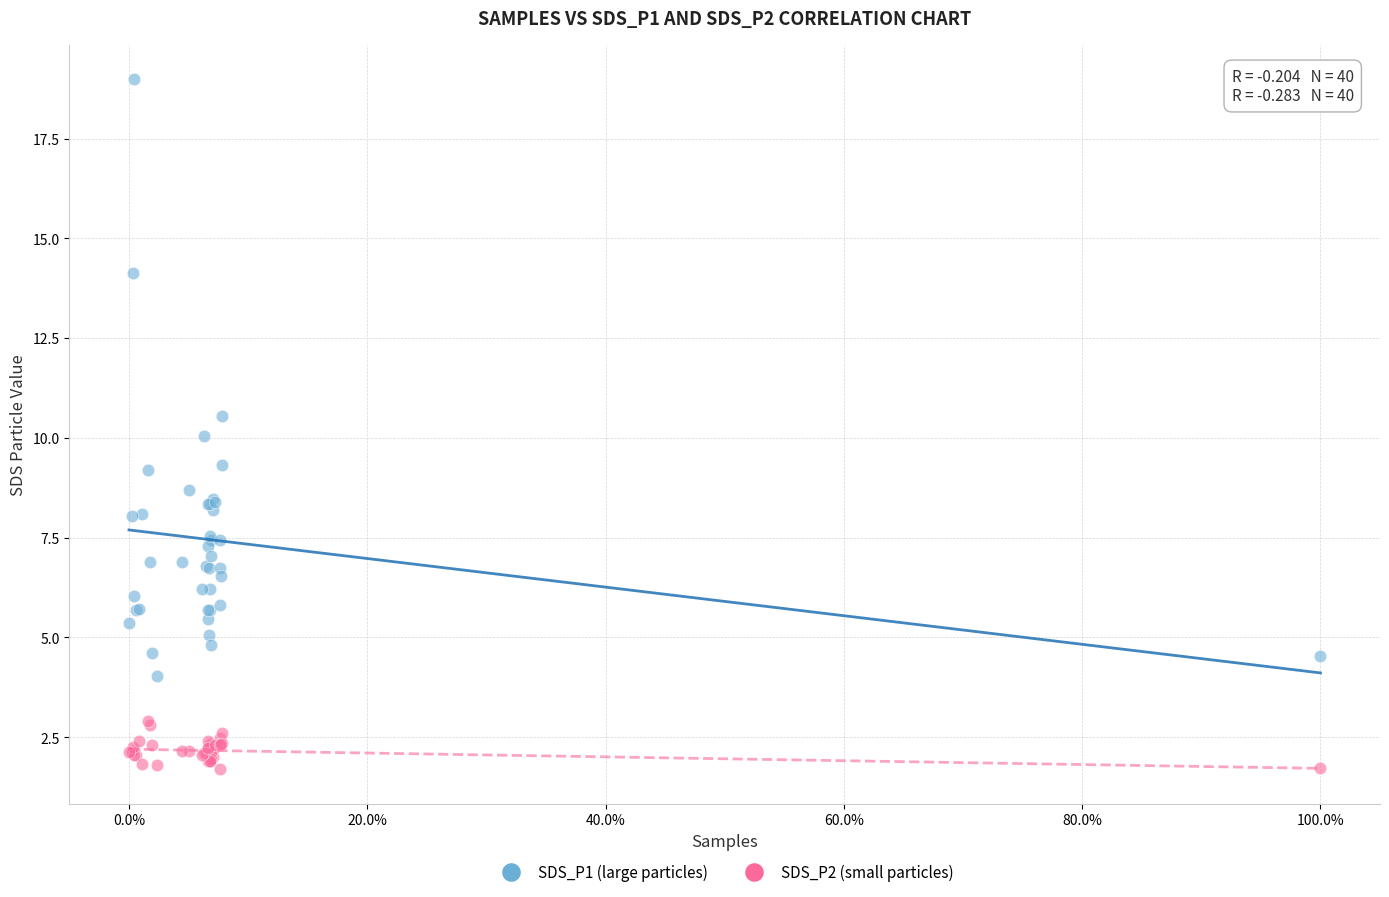

Which series contains the lowest Y value?

SDS_P2 (small particles)